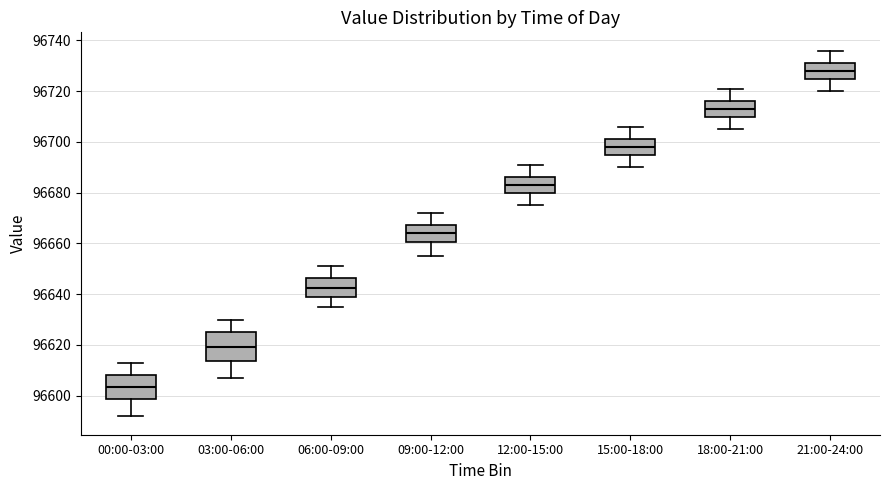

Which box is the tallest, from its lower edge to its upper edge?

03:00-06:00